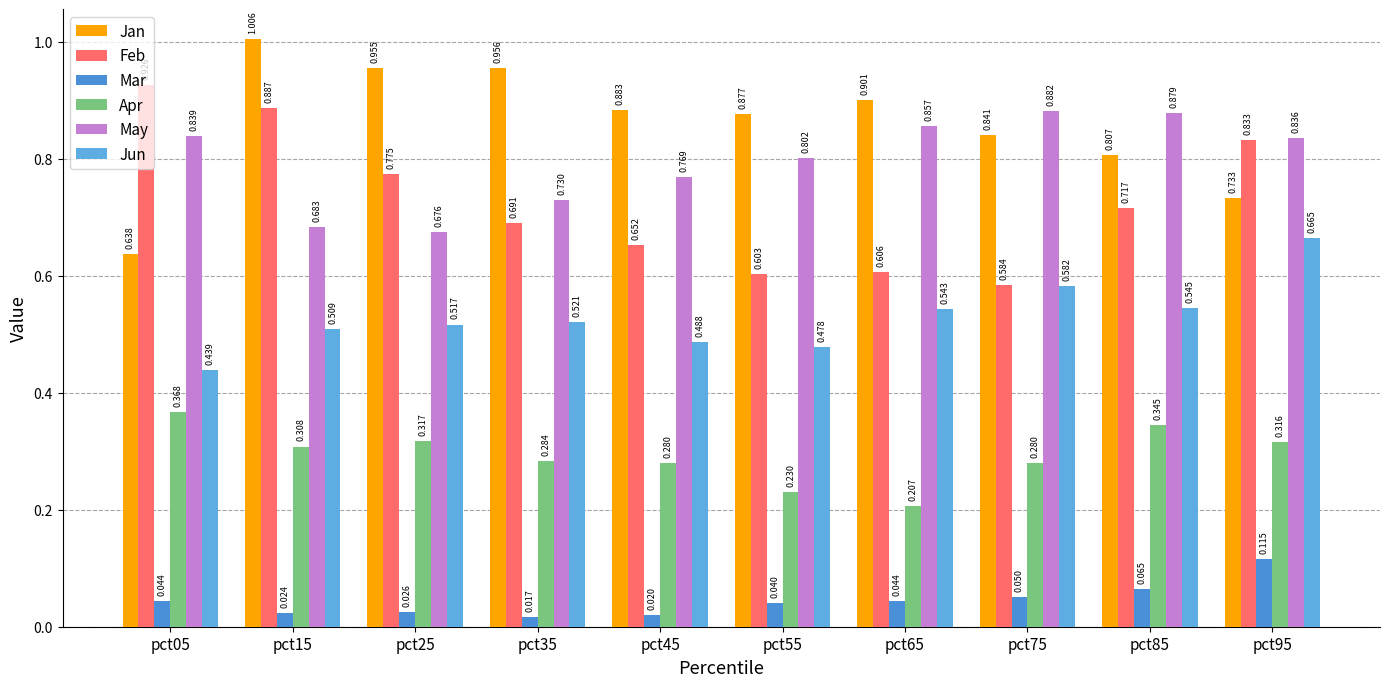

Which series has the largest range (max minus min)?

Jan